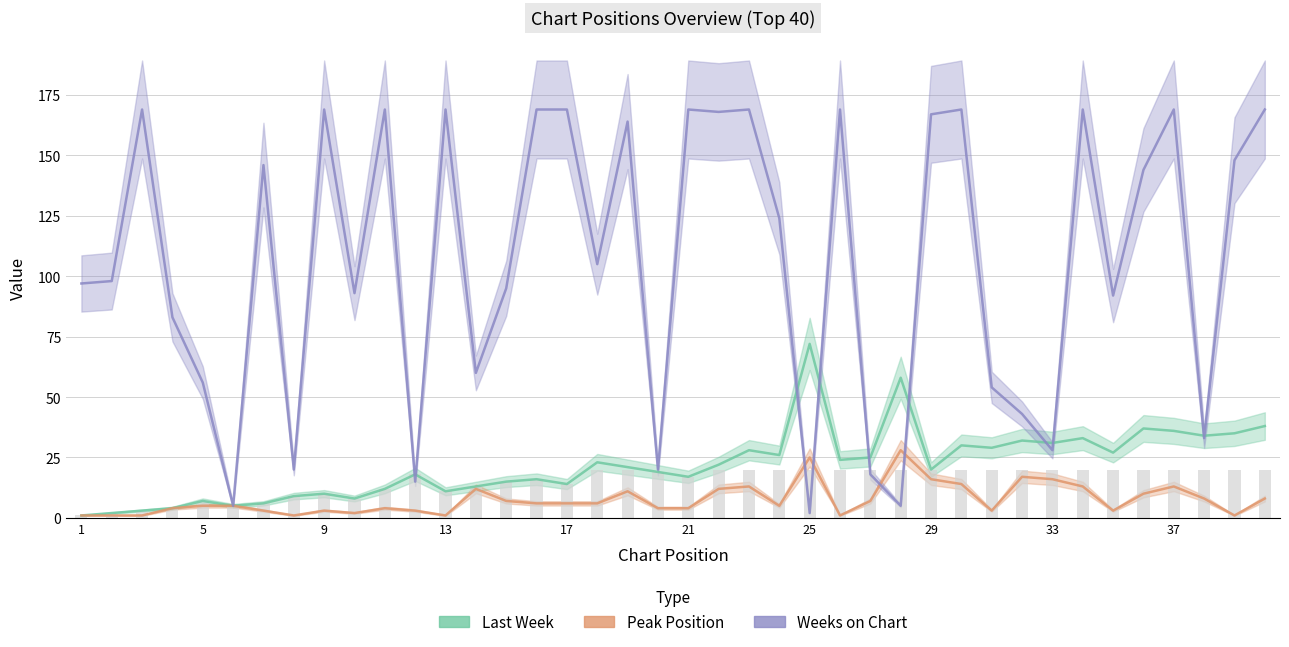

True or false: Peak Position has a value of 2 at 10.

False